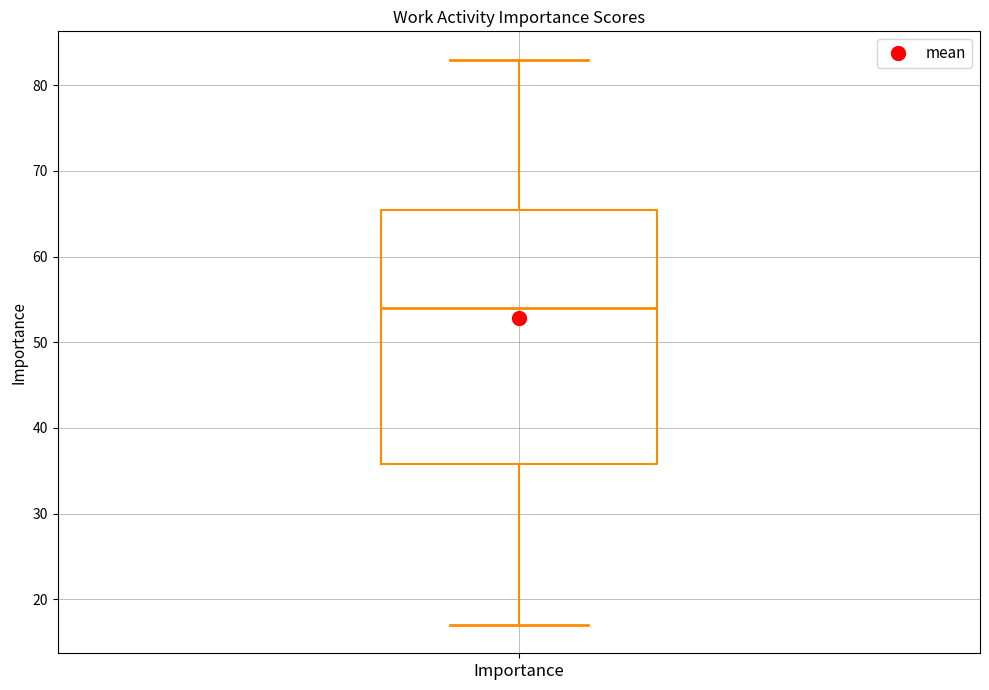

Where is the upper edge of the box for Importance on the y-axis? The values are not printed on the chart, so give them approximately, as read against the axis.

66